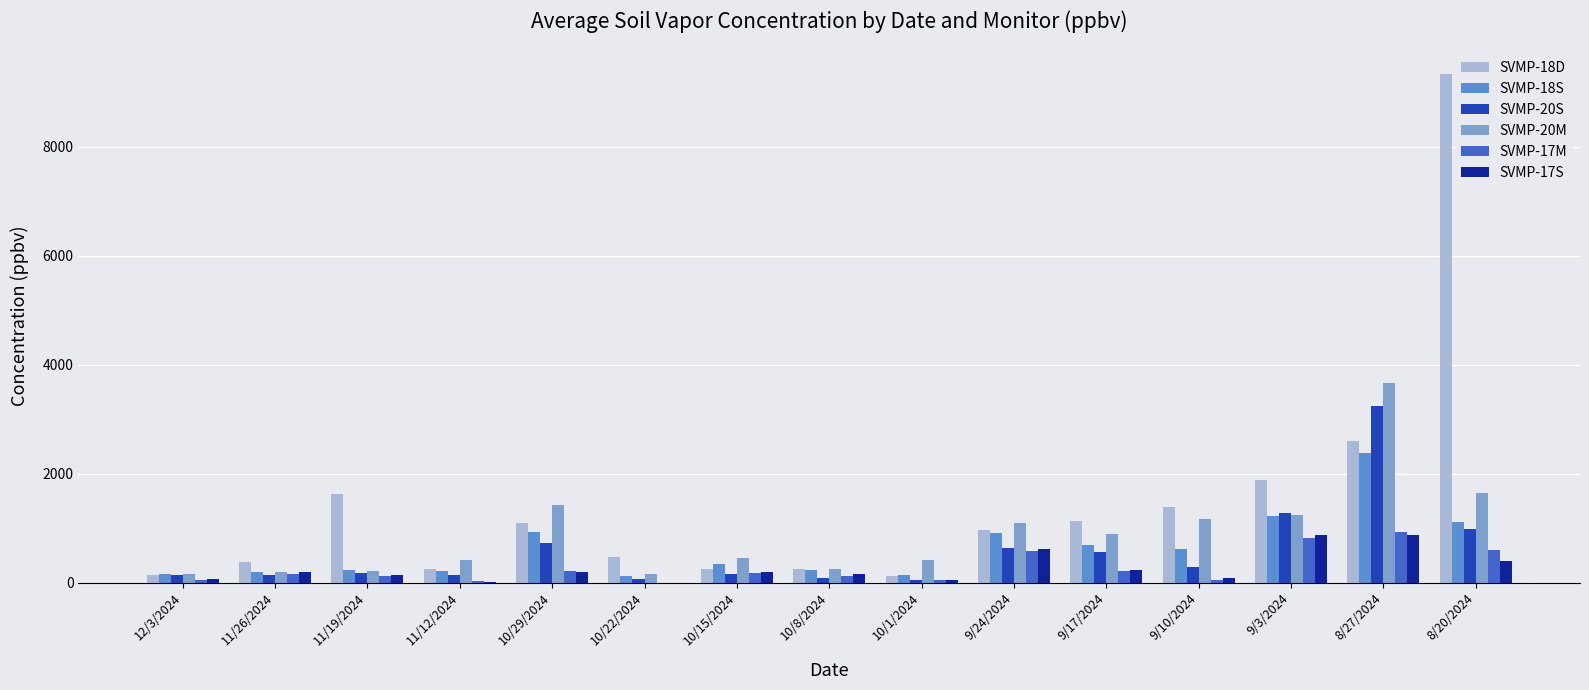

The SVMP-18S series shows 1219 at 9/3/2024. True or false?

True